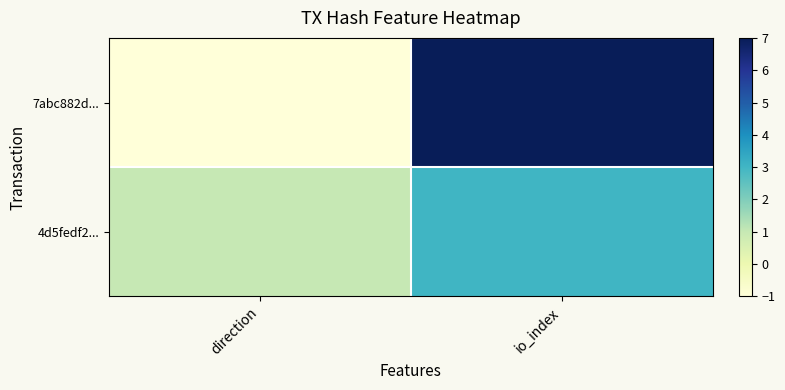

At io_index, list the series in order from largest to smallest.

7abc882d..., 4d5fedf2...